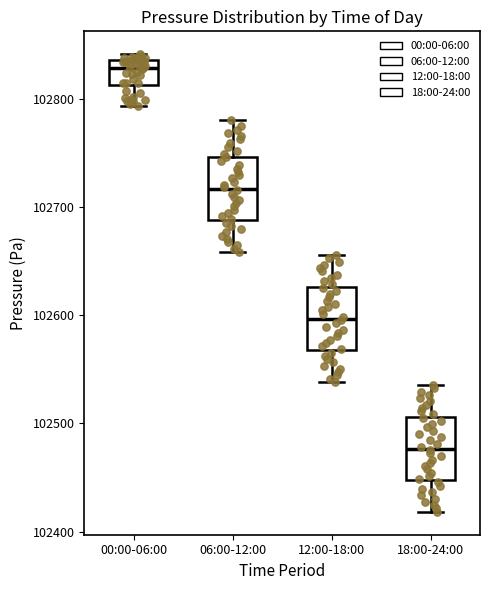

Reading left to right, read every box against the y-axis: the position of its median line, the range the box covers, and the ends of its whiskers. The values are not printed on the chart, so give them approximately, as read against the axis.

00:00-06:00: median 102830, box 102810 to 102840, whiskers 102790 to 102840 (just above the box's upper edge)
06:00-12:00: median 102720, box 102690 to 102750, whiskers 102660 to 102780
12:00-18:00: median 102600, box 102570 to 102630, whiskers 102540 to 102660
18:00-24:00: median 102480, box 102450 to 102510, whiskers 102420 to 102540